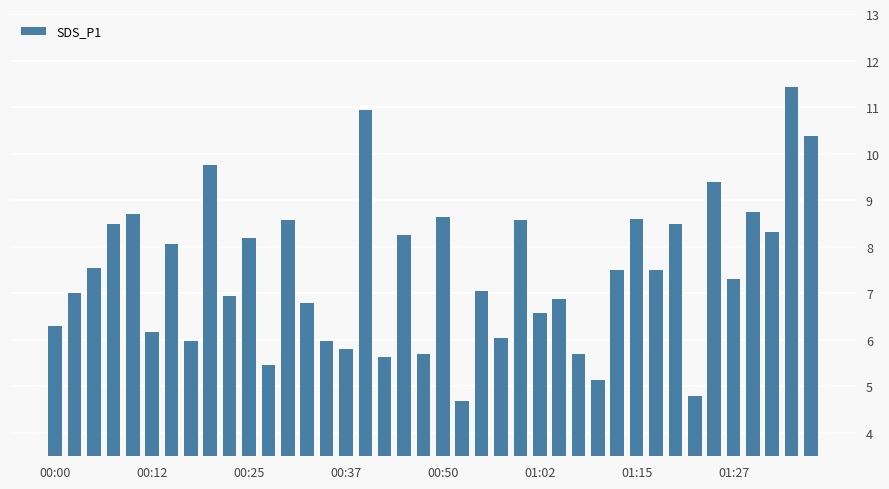

Does the chart contain any negative values?

No